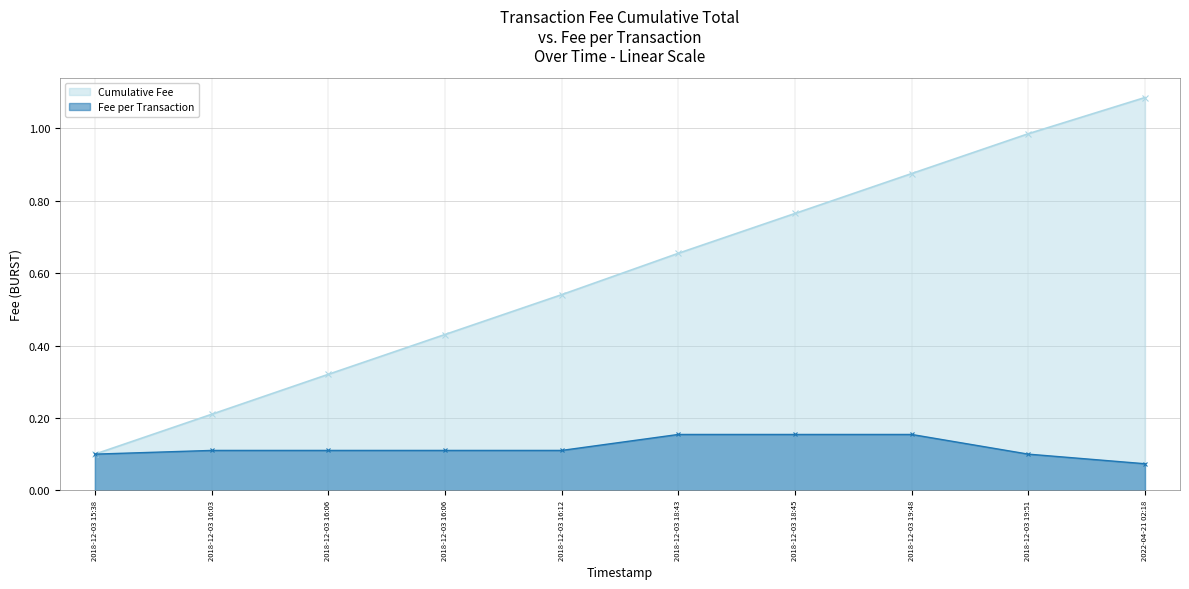

The value of Cumulative Fee at 2018-12-03 18:45 is 1.3. True or false?

False